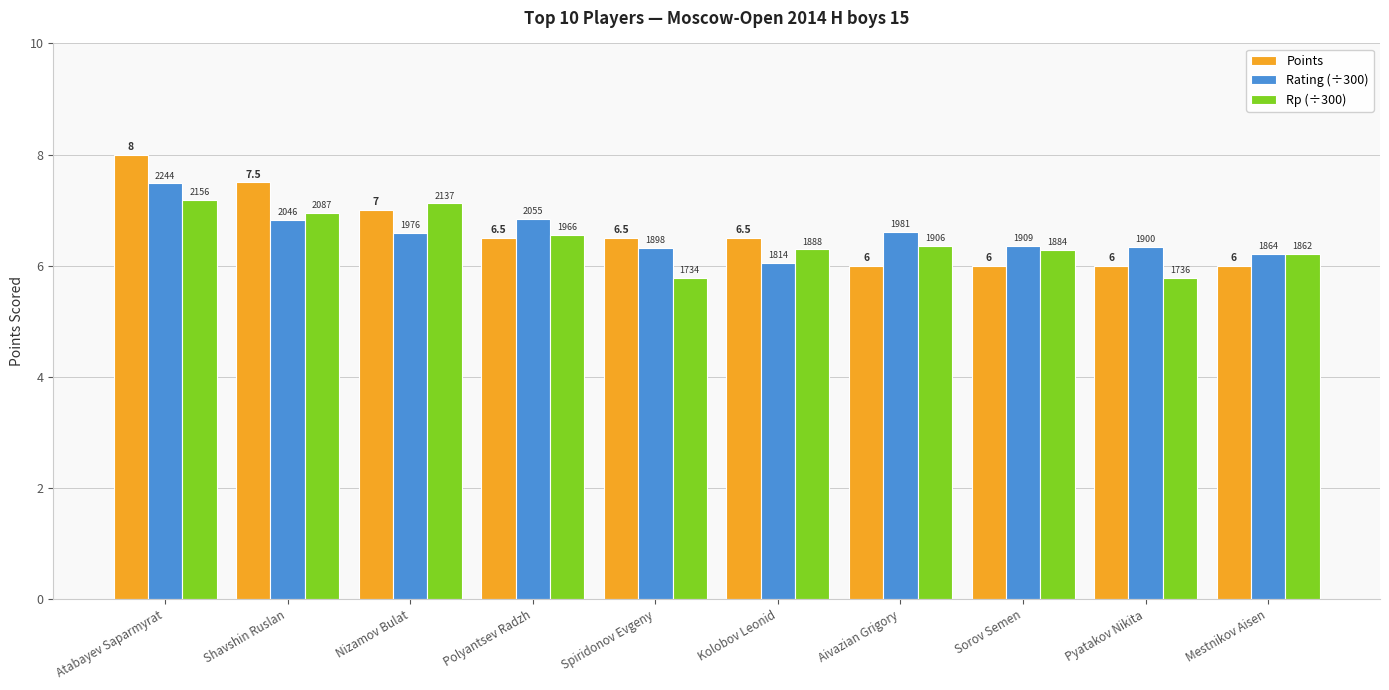

What is the maximum value for Points?

8.0